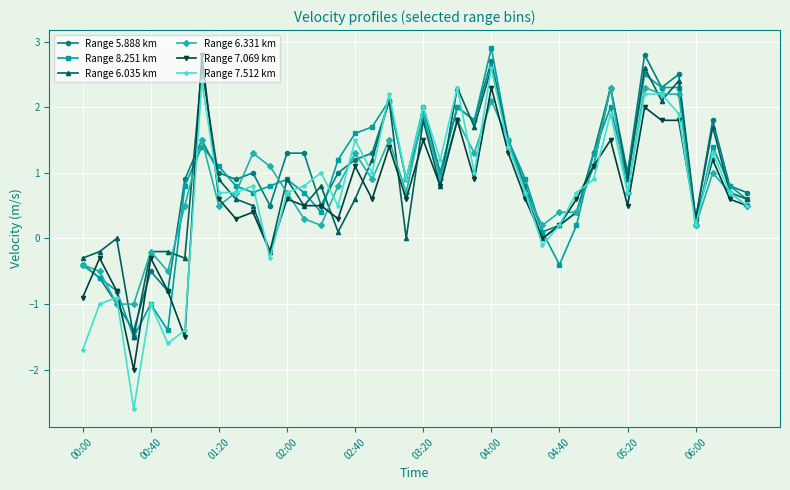

What is the minimum value shown in the chart?

-2.6